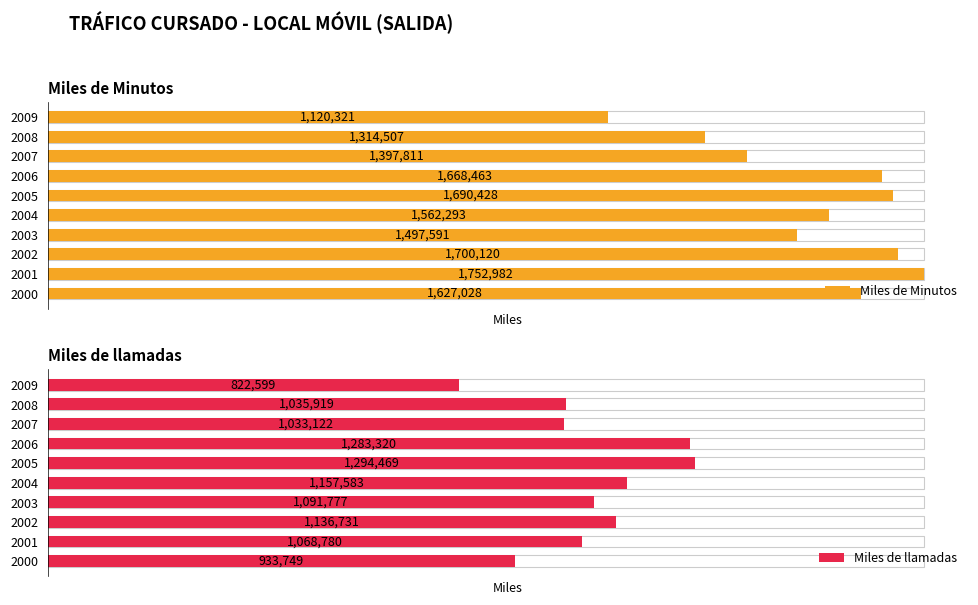

Between 2005 and 2008, which series saw the biggest shift?

Miles de Minutos